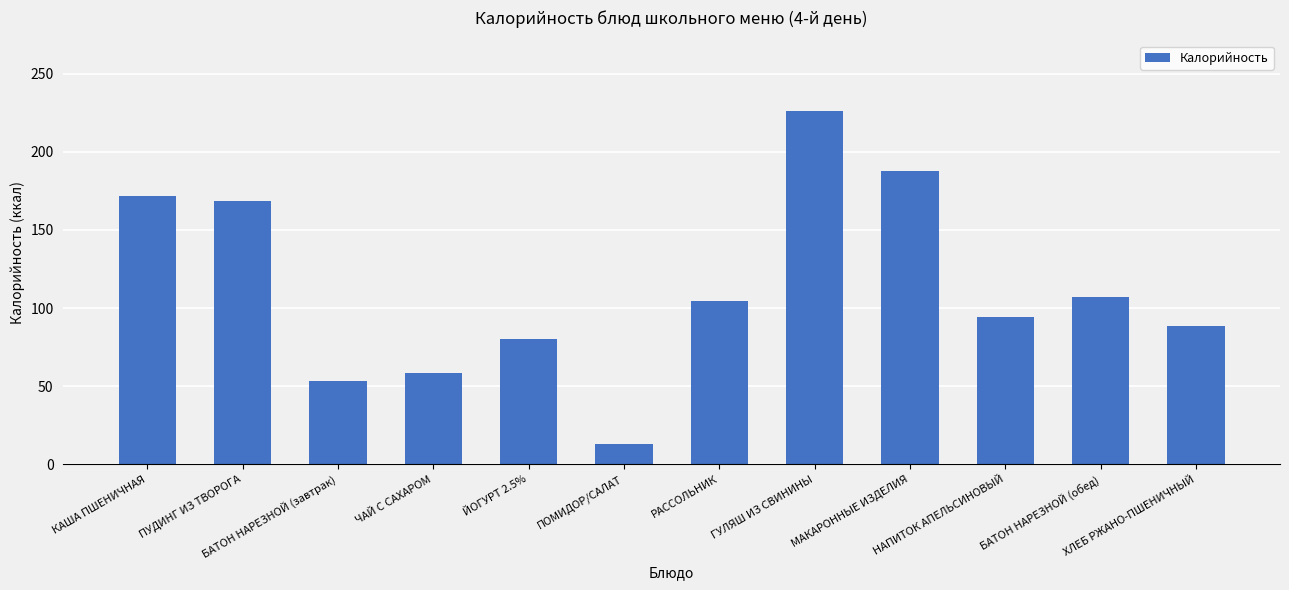

What is the label of the 10th bar from the left?

НАПИТОК АПЕЛЬСИНОВЫЙ